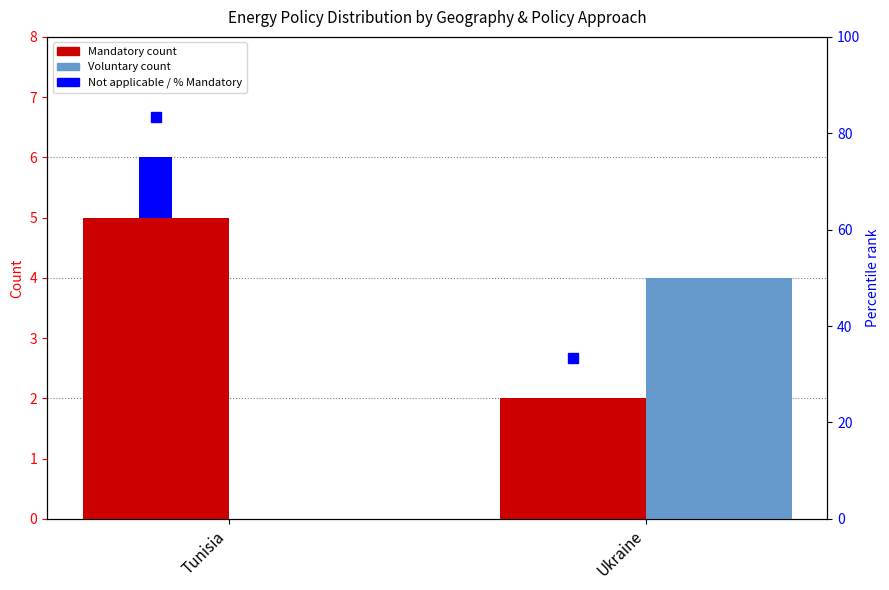

What is the label of the 2nd bar from the left?

Ukraine